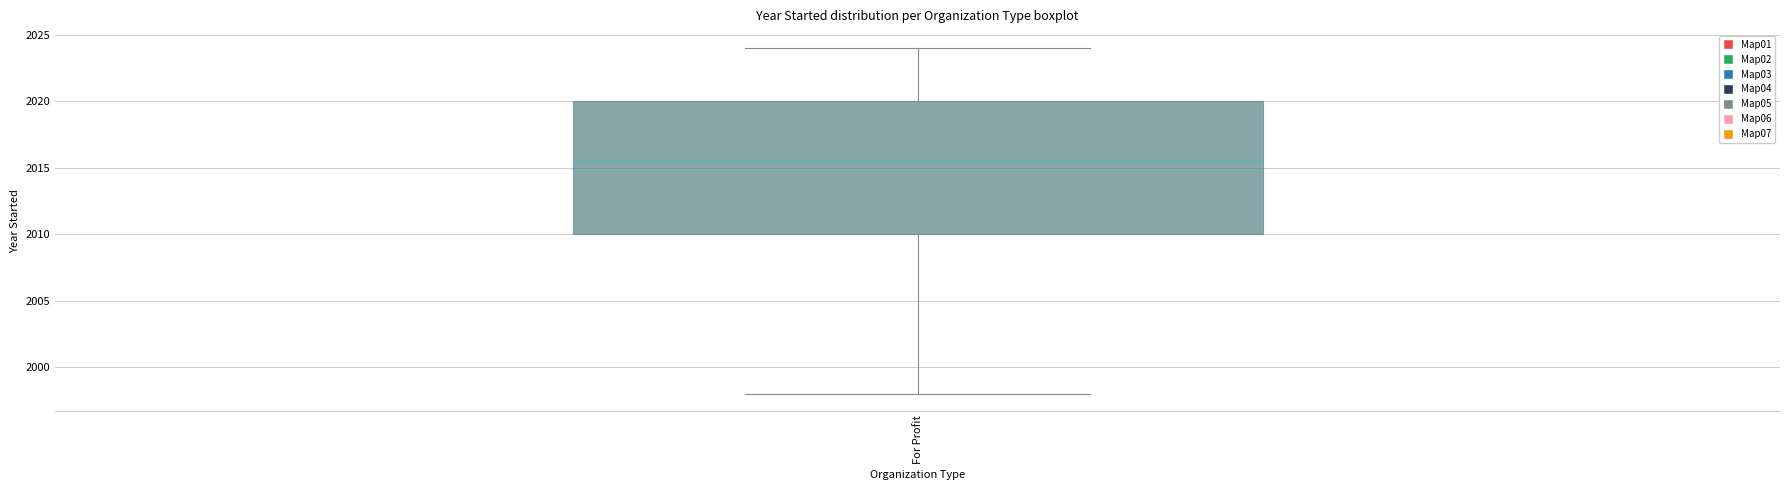

Read this box plot against the y-axis: the position of the median line, the range covered by the box, and the ends of both whiskers. The values are not printed on the chart, so give them approximately, as read against the axis.

median 2015.5, box 2010.0 to 2020.0, whiskers 1998.0 to 2024.0